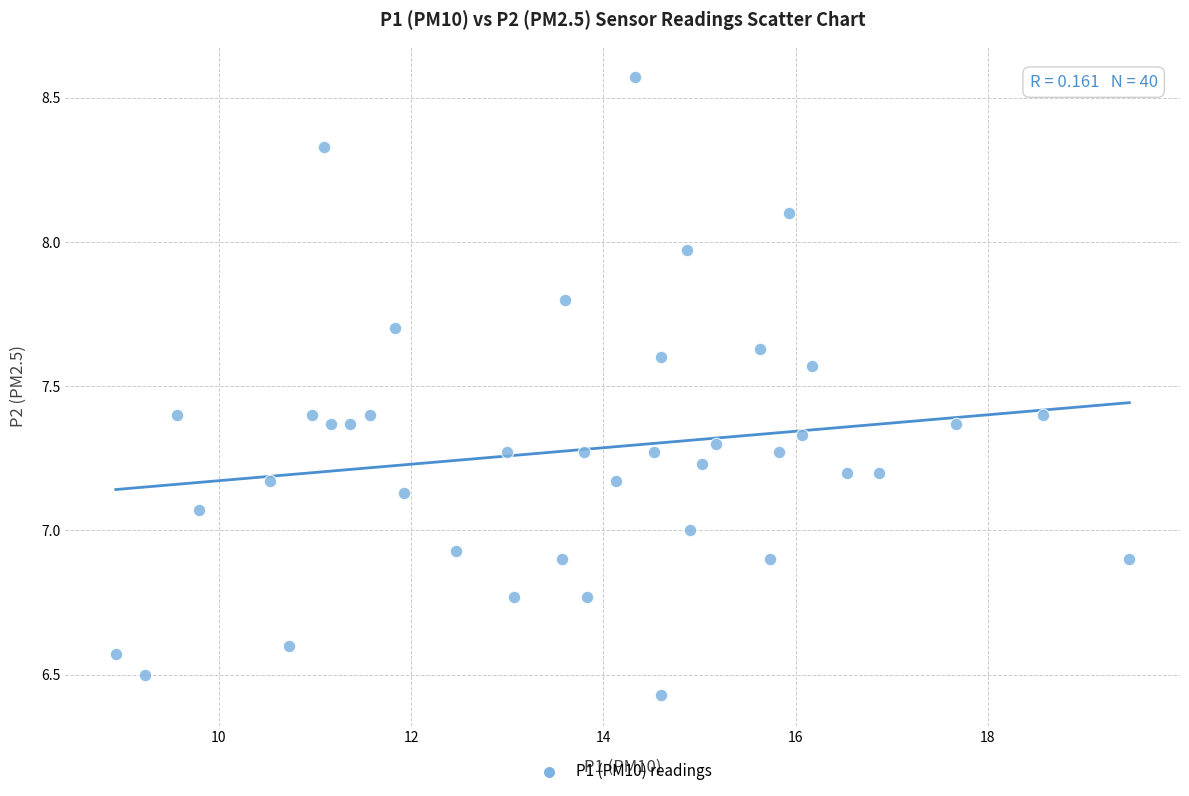

What is the range of X values (max minus min)?

10.5